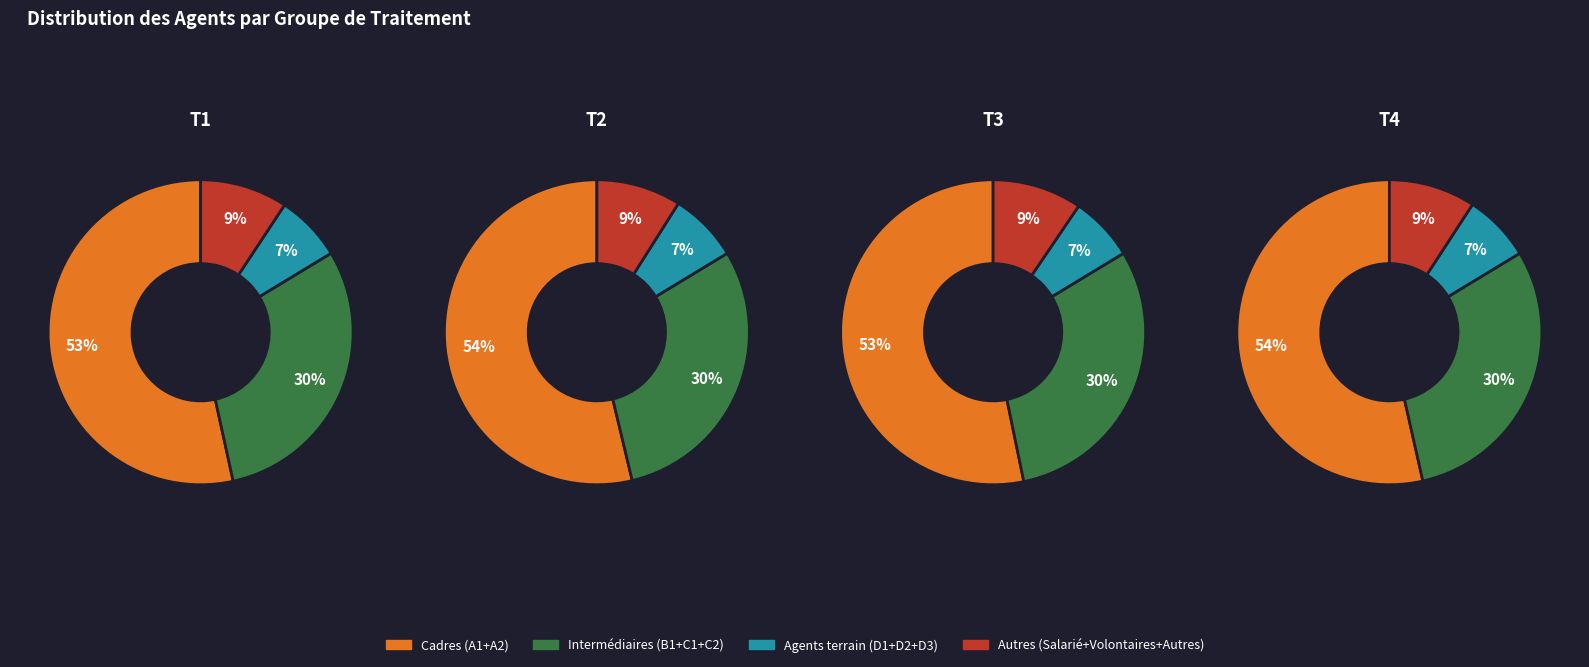

What portion of the pie excludes Salarié?

92.1%